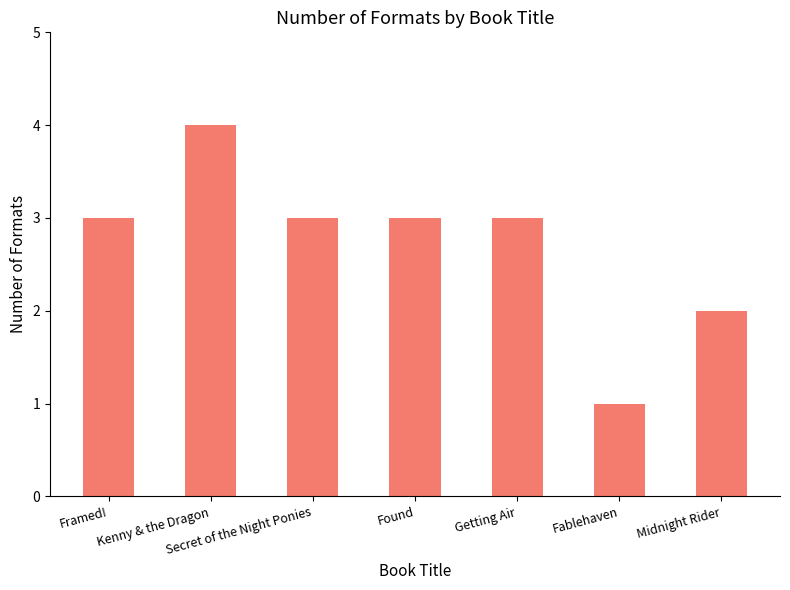

Reading left to right, list all the values displayed in this chart.

3	4	3	3	3	1	2